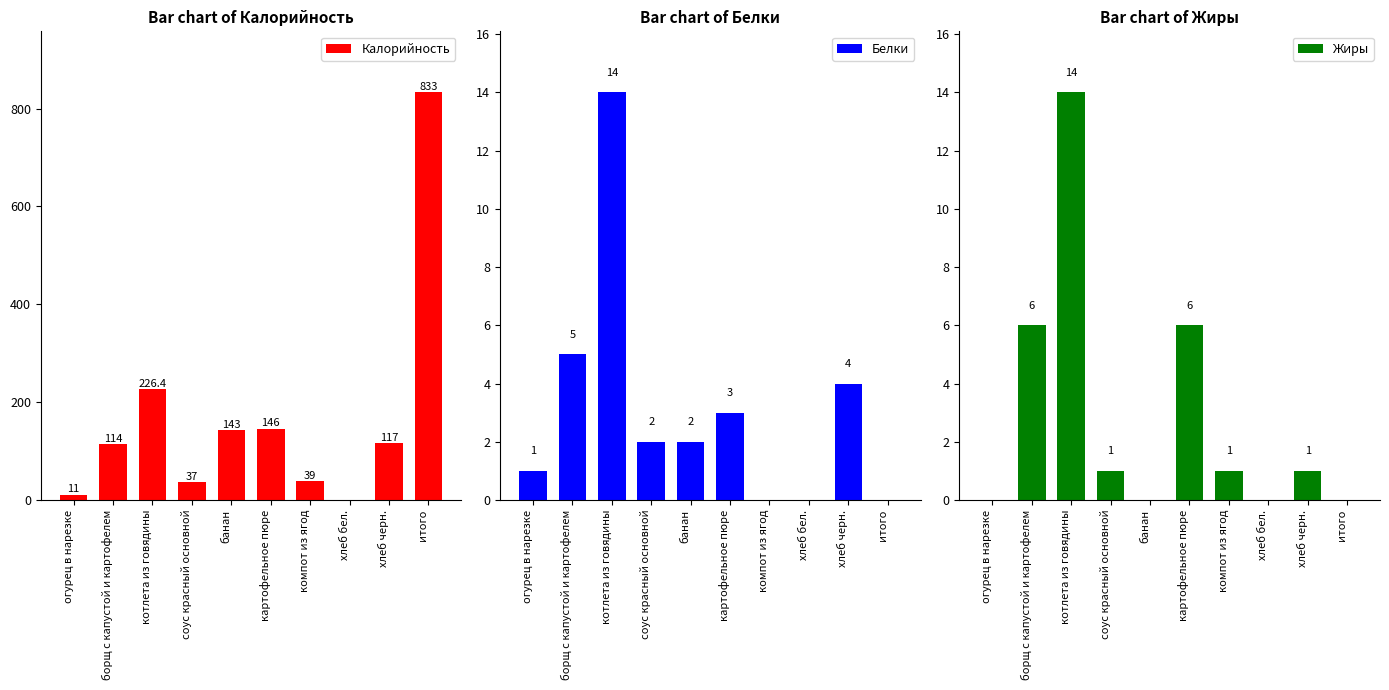

True or false: Жиры has a value of 6.0 at картофельное пюре.

True